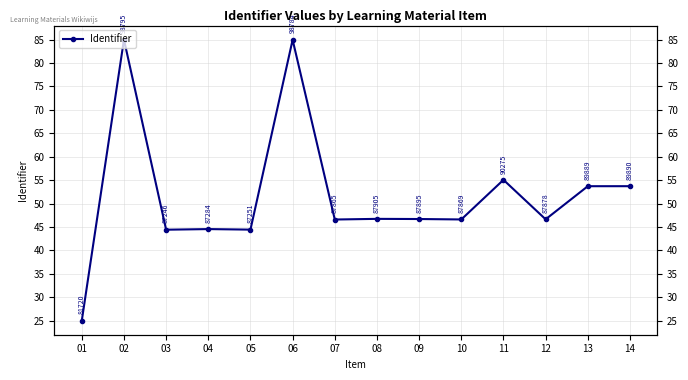

What is the ratio of the value at 06 to the value at 11?

1.5